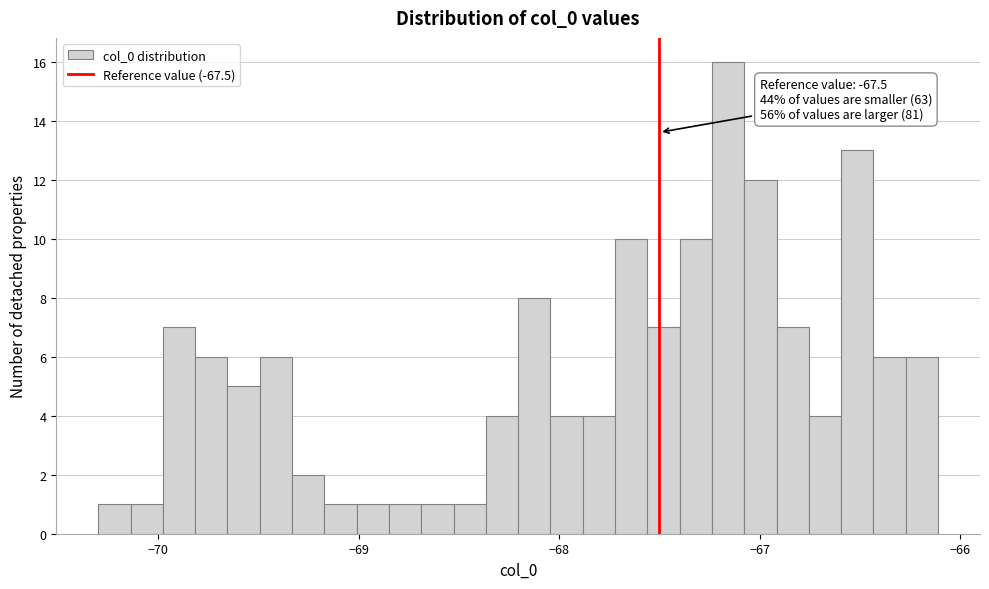

Read against the x-axis, roughly where is the centre of the tallest bar?

-67.2